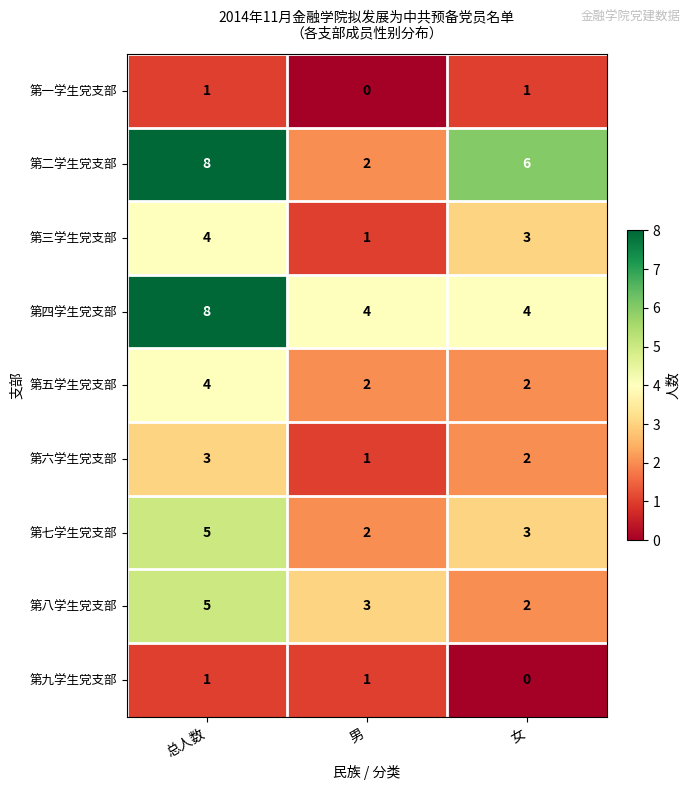

Where does the 第六学生党支部 series first go above 2?

总人数